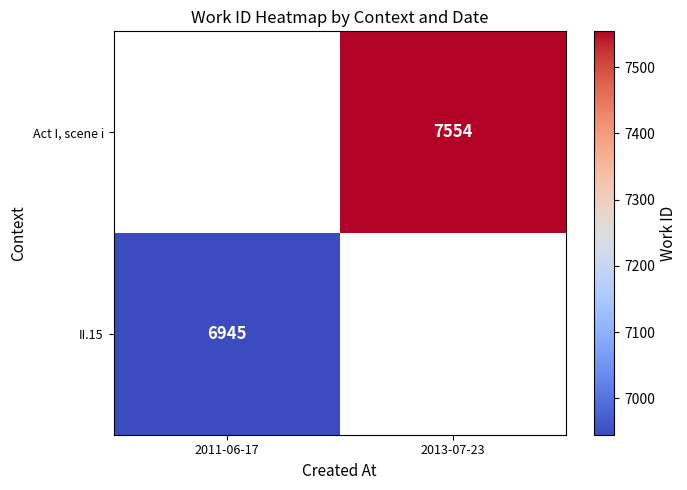

The Act I, scene i series shows 1744 at 2013-07-23. True or false?

False